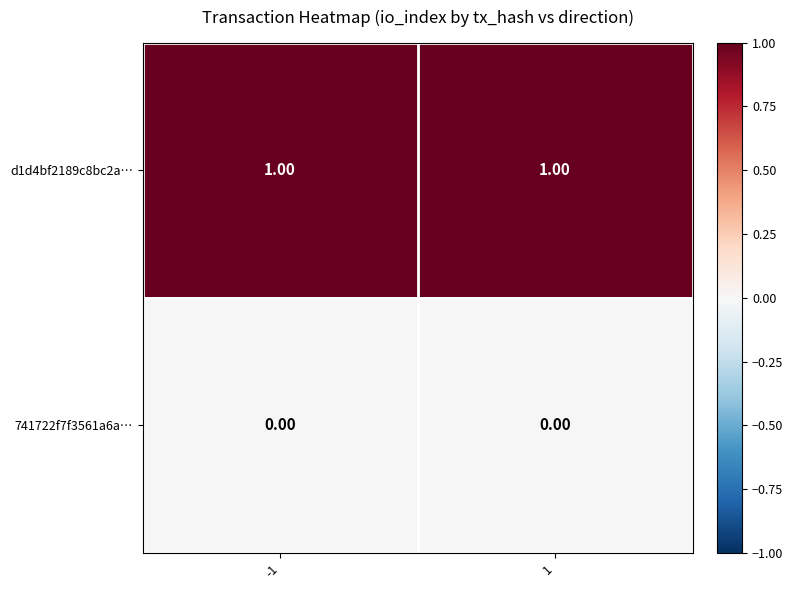

Is the value of 741722f7f3561a6a… at -1 greater than the value of d1d4bf2189c8bc2a… at -1?

No